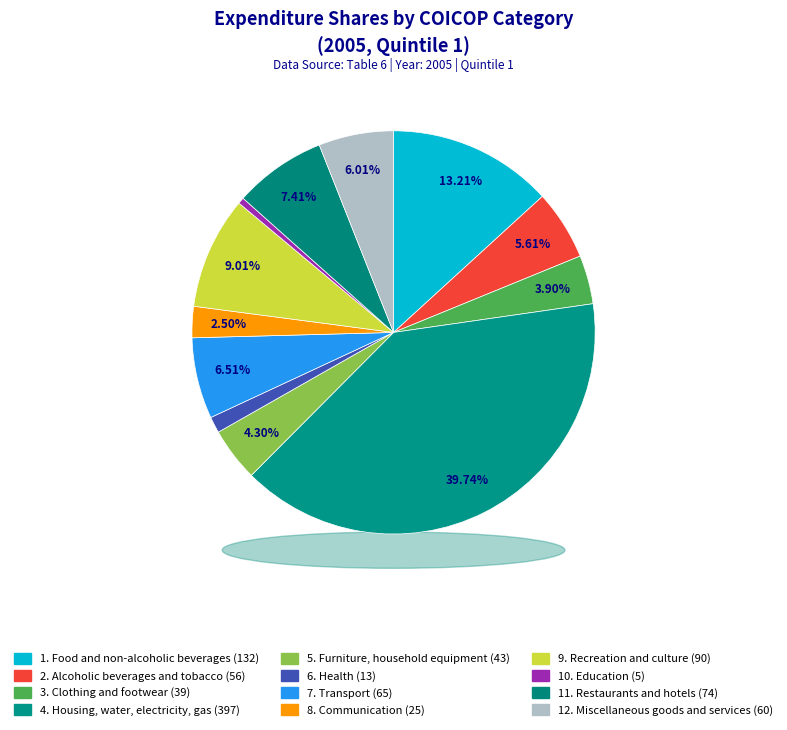

Which has a higher value, 11. Restaurants and hotels or 1. Food and non-alcoholic beverages?

1. Food and non-alcoholic beverages